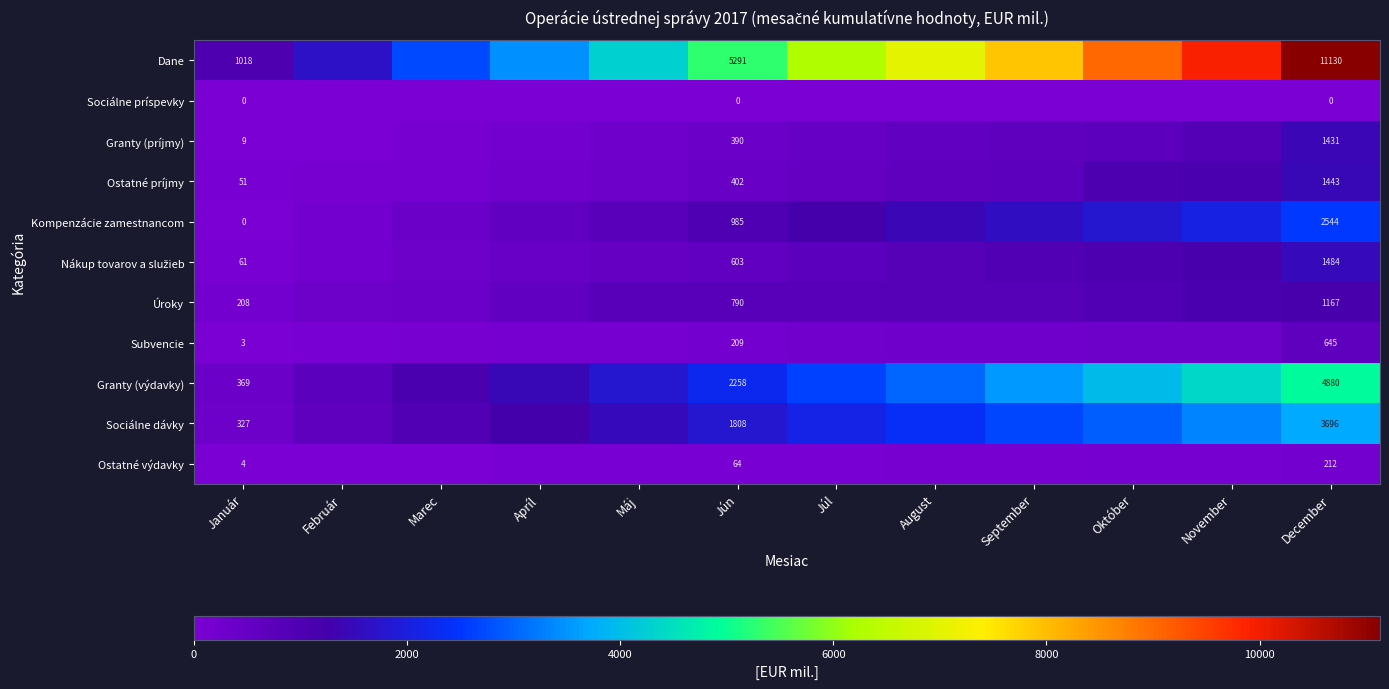

What is the maximum value shown in the chart?

11129.9